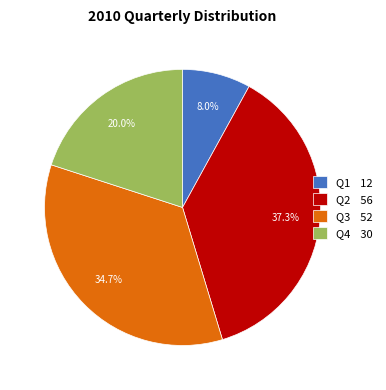

What is the largest slice in the pie chart?

Q2